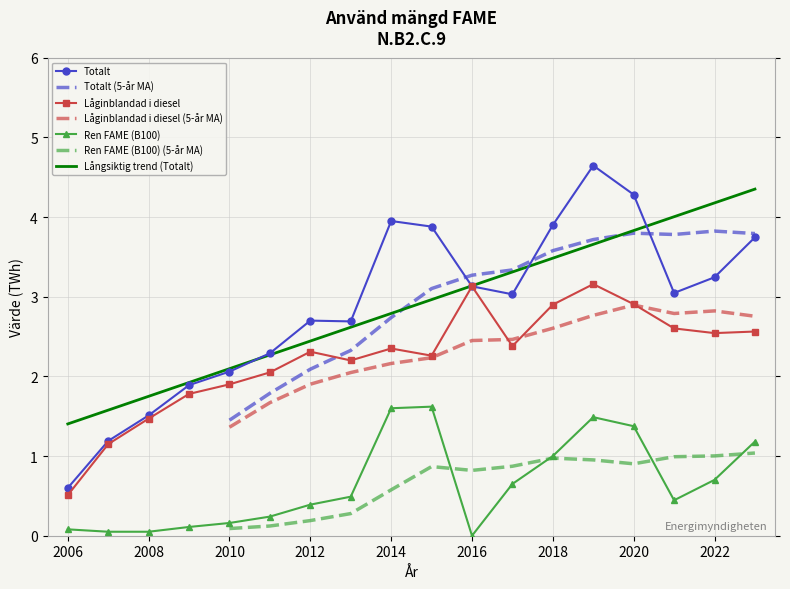

What is the value of the Ren FAME (B100) point at the 17th from the left?

0.7